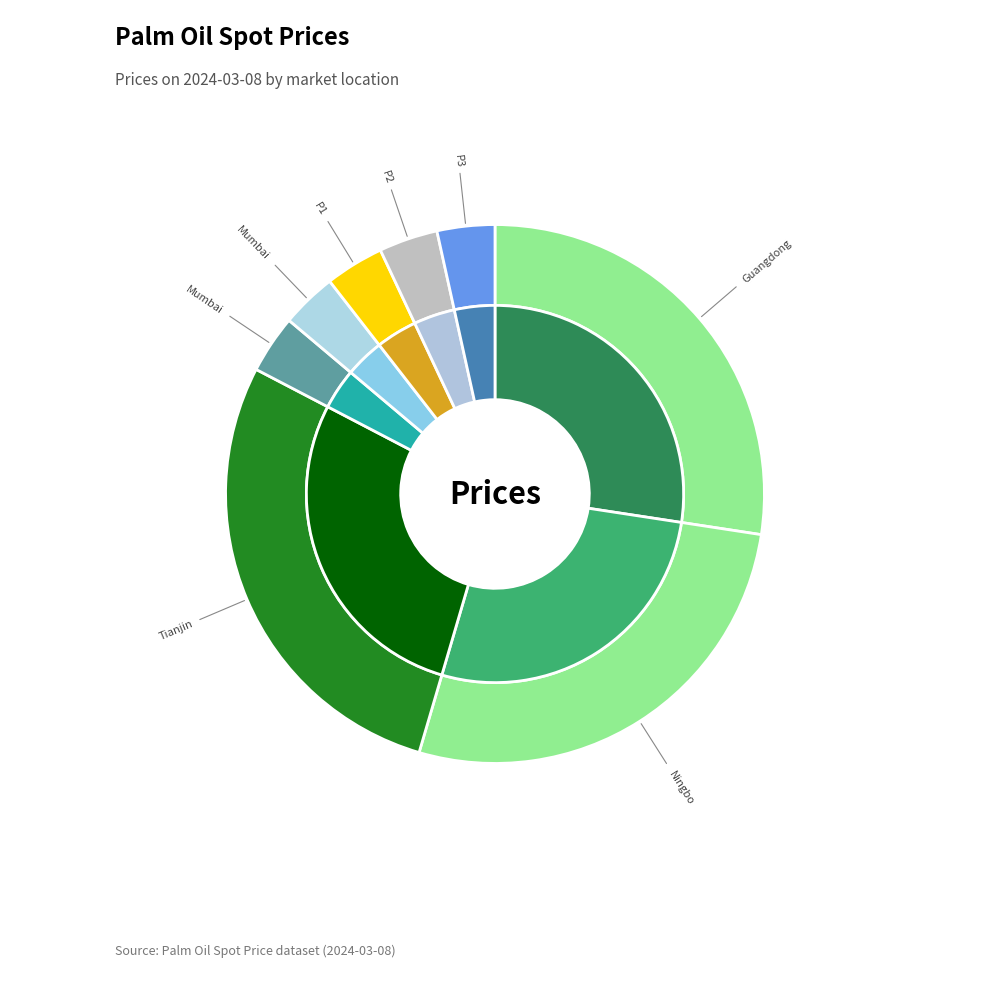

How many slices are in this pie chart?

8